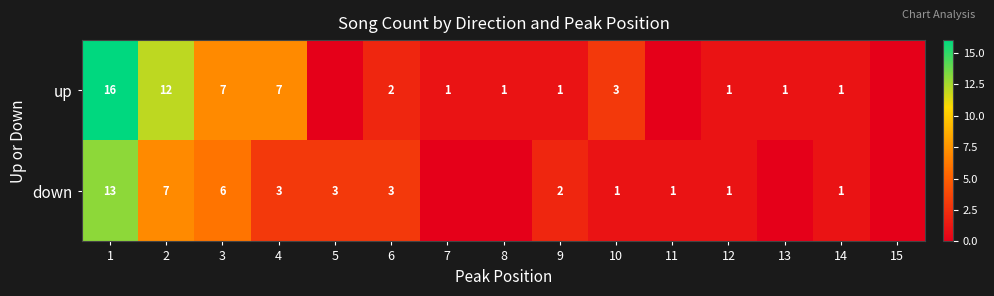

Is it true that down equals 5 at 6?

False